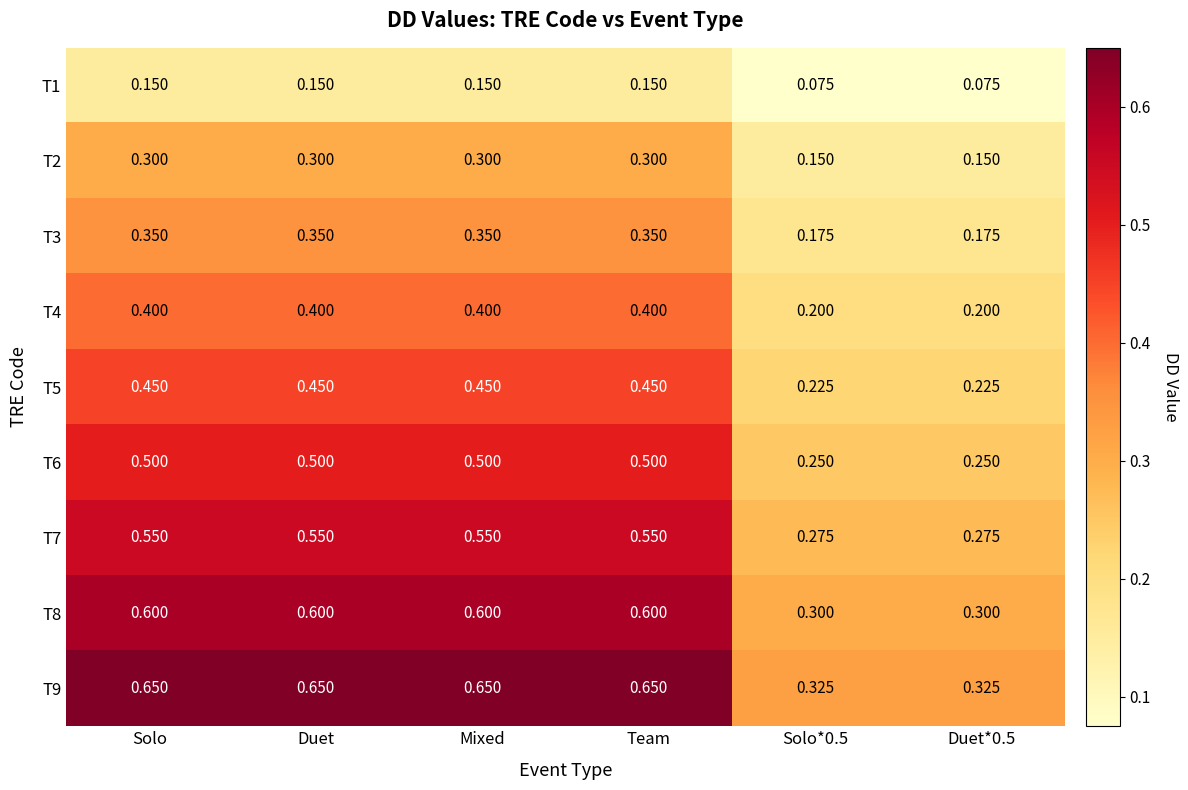

What is the difference between the highest and lowest values at Duet*0.5?

0.2